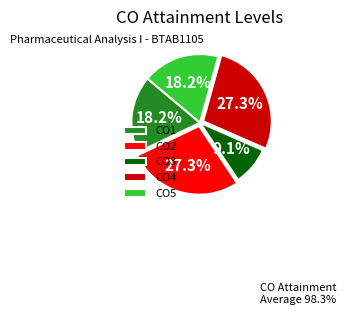

Do CO4 and CO3 together represent more than half of the pie?

No